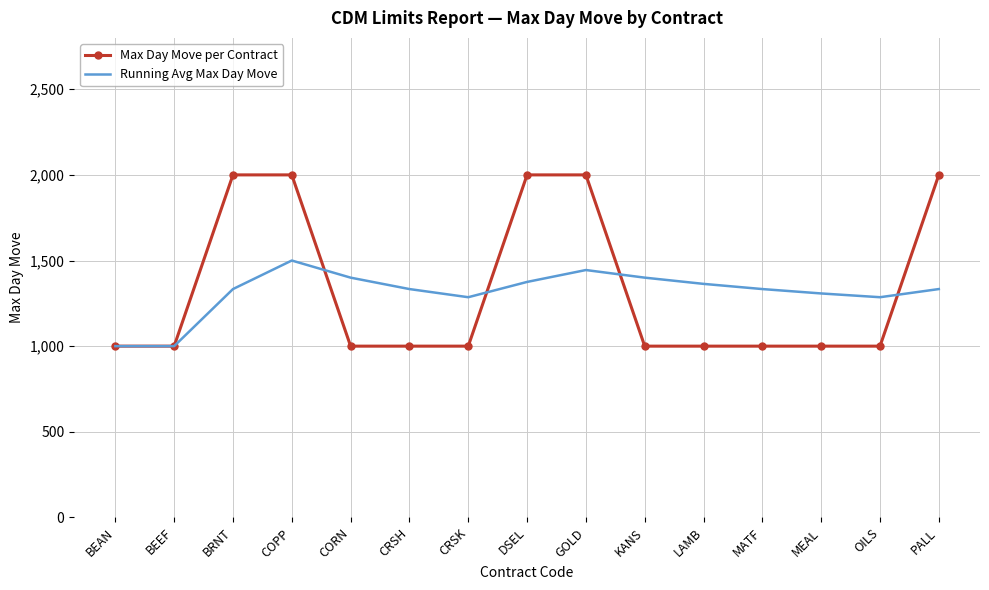

What is the lowest value of the Running Avg Max Day Move series?

1000.0